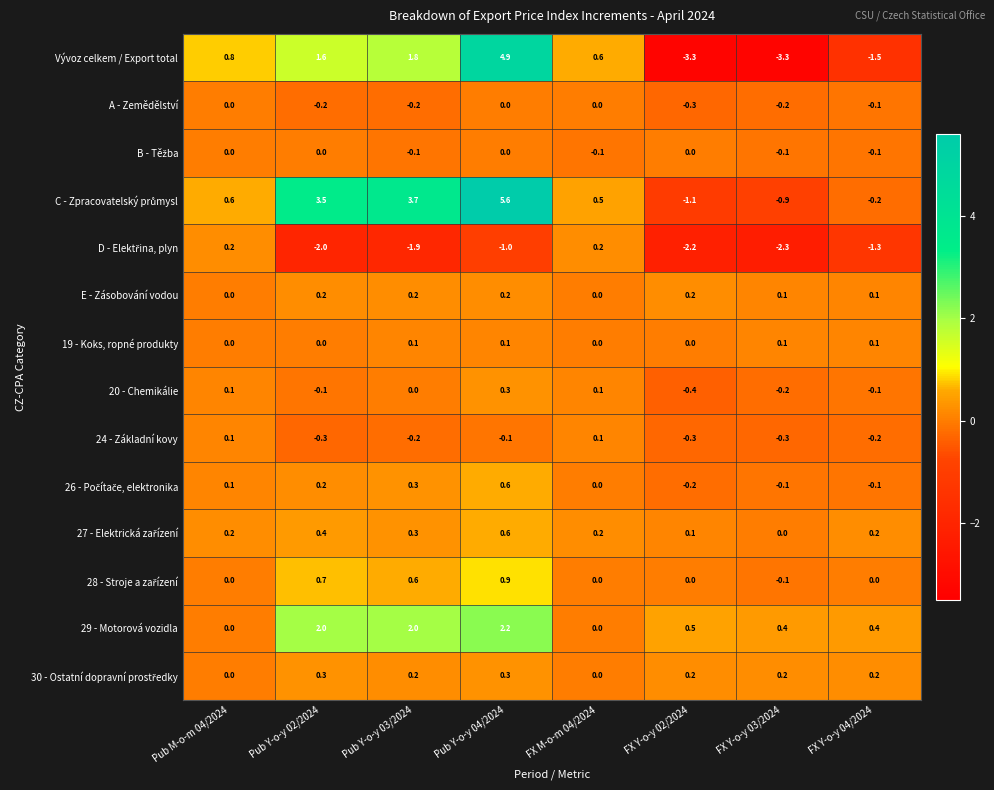

Is the value of A - Zemědělství at FX Y-o-y 03/2024 greater than the value of E - Zásobování vodou at FX M-o-m 04/2024?

No